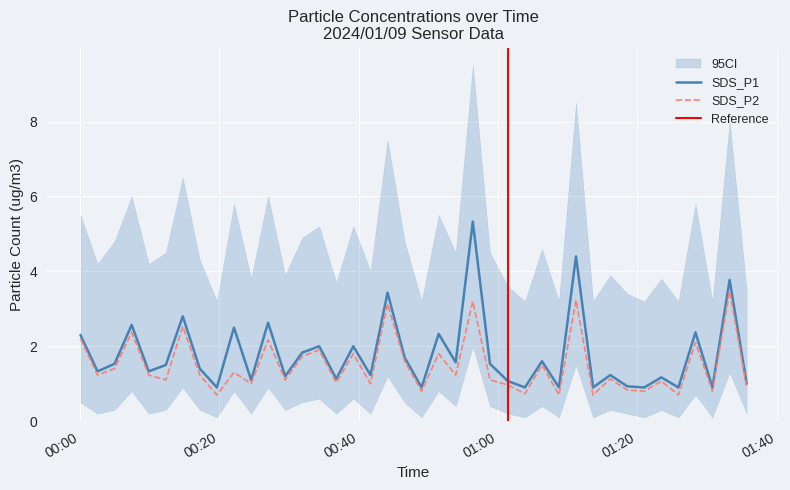

How many categories are shown in the chart?

40